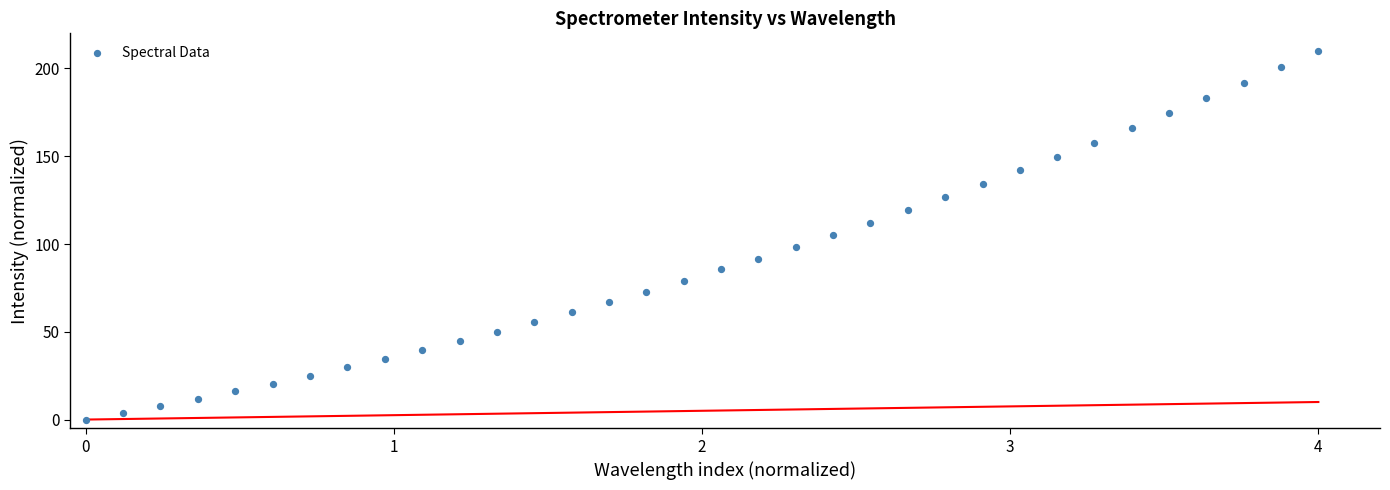

What is the range of Y values (max minus min)?

210.0